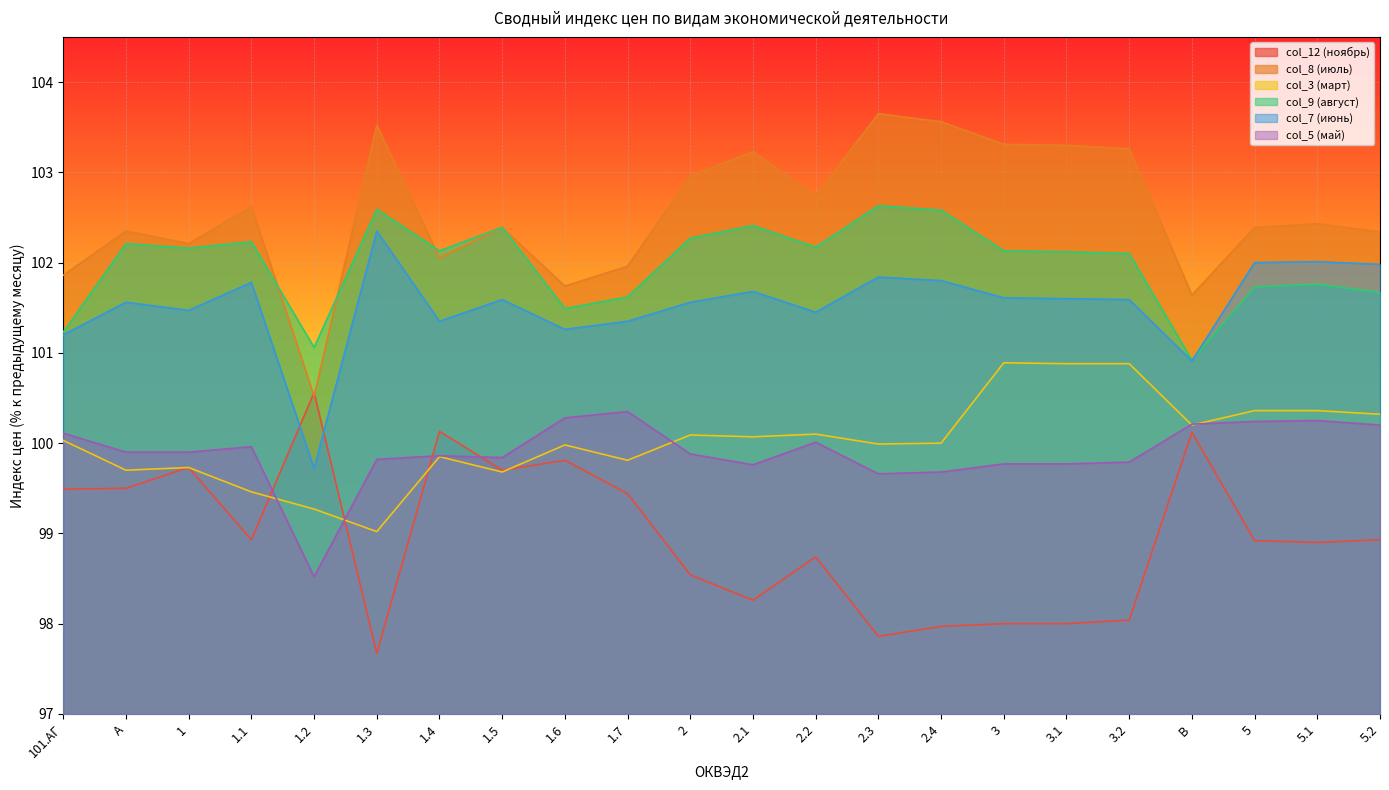

At which label does col_5 (май) reach its peak?

1.7